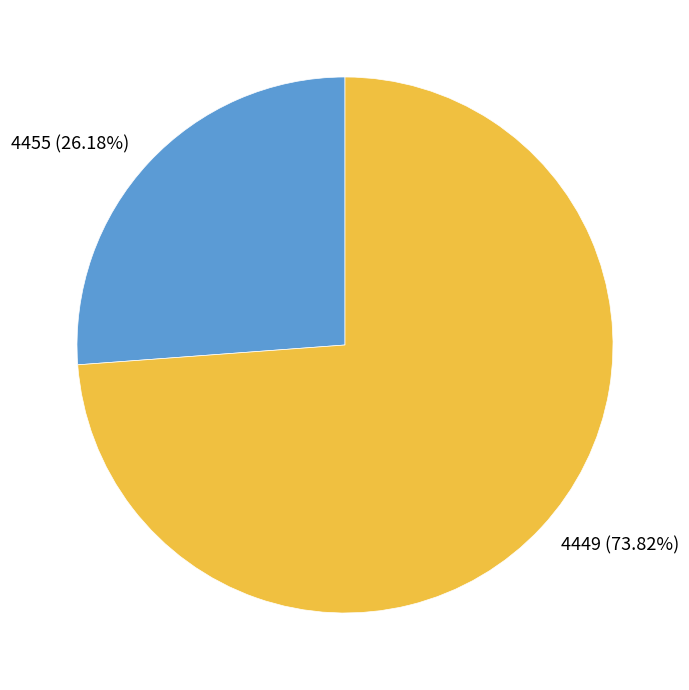

Is there a majority slice in this chart?

Yes